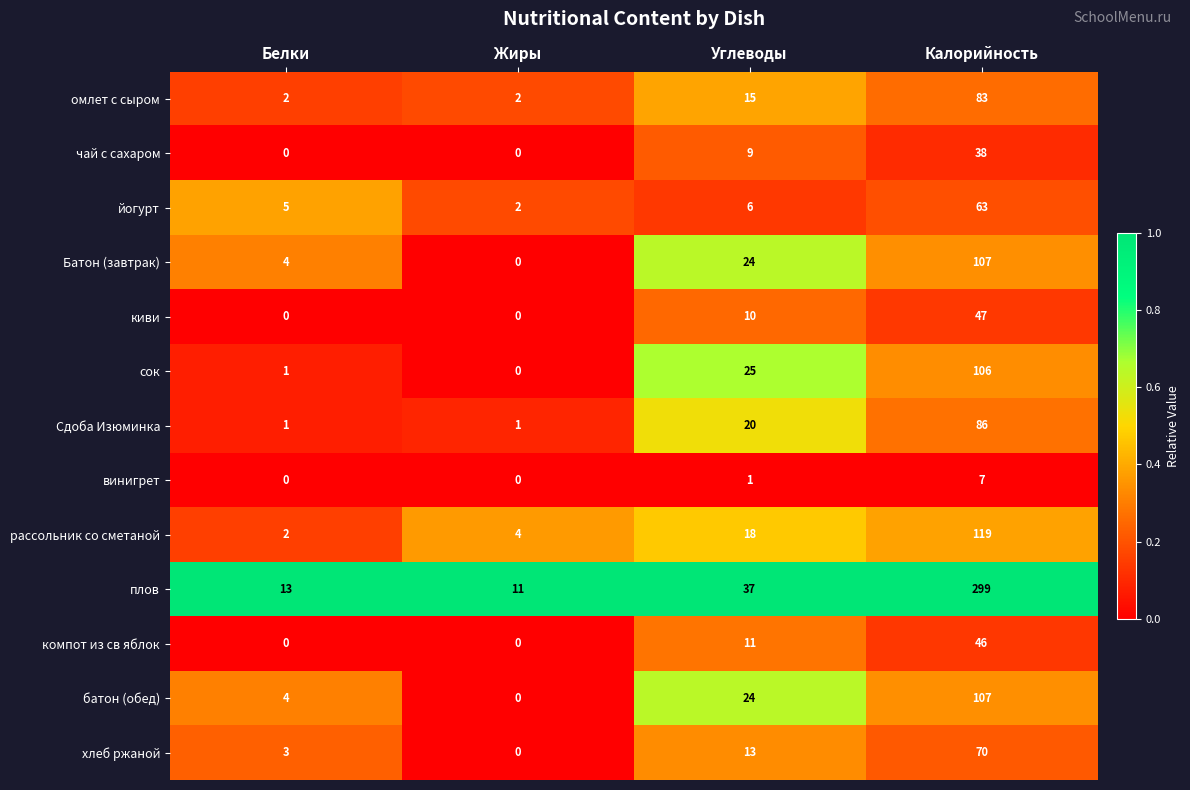

What is the difference between the highest and lowest values at Белки?

13